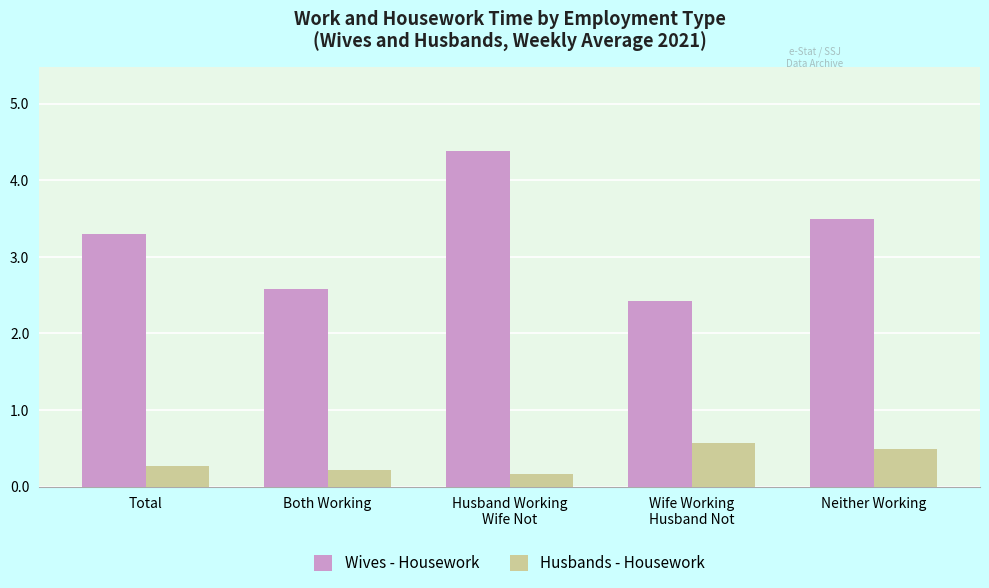

Does the chart contain any negative values?

No